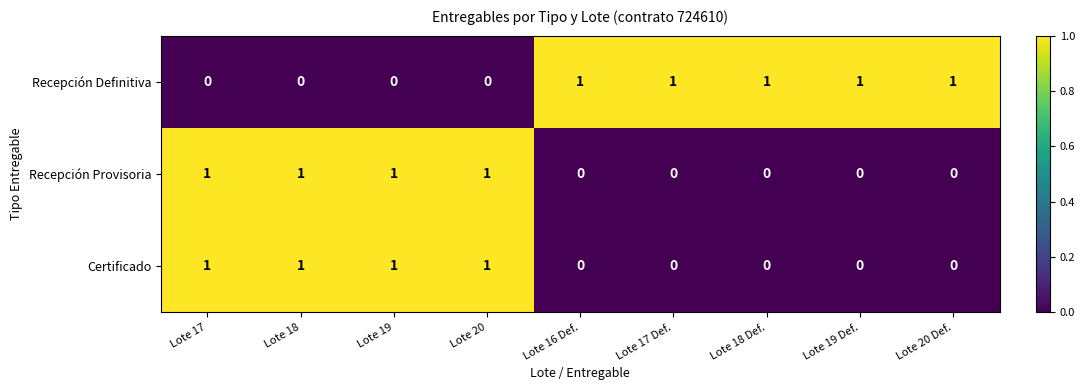

Reading left to right, list all the values displayed in this chart.

Recepción Definitiva: 0	0	0	0	1	1	1	1	1
Recepción Provisoria: 1	1	1	1	0	0	0	0	0
Certificado: 1	1	1	1	0	0	0	0	0